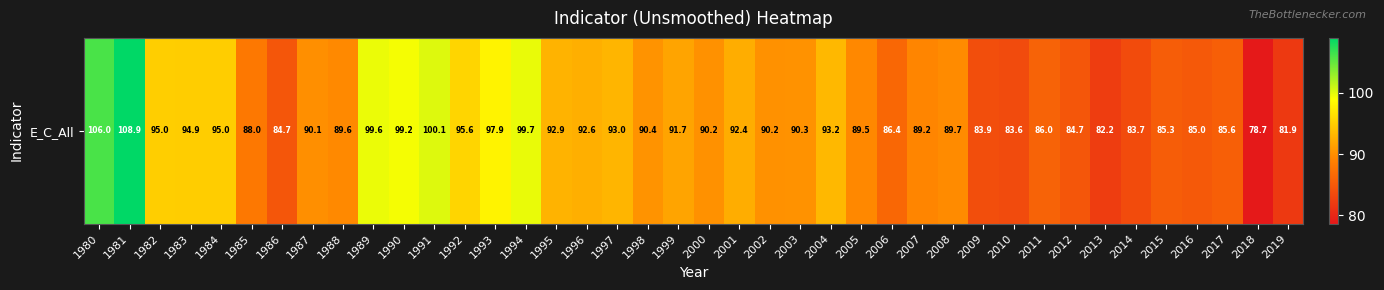

Where is the data nearest to the value 93?

1997